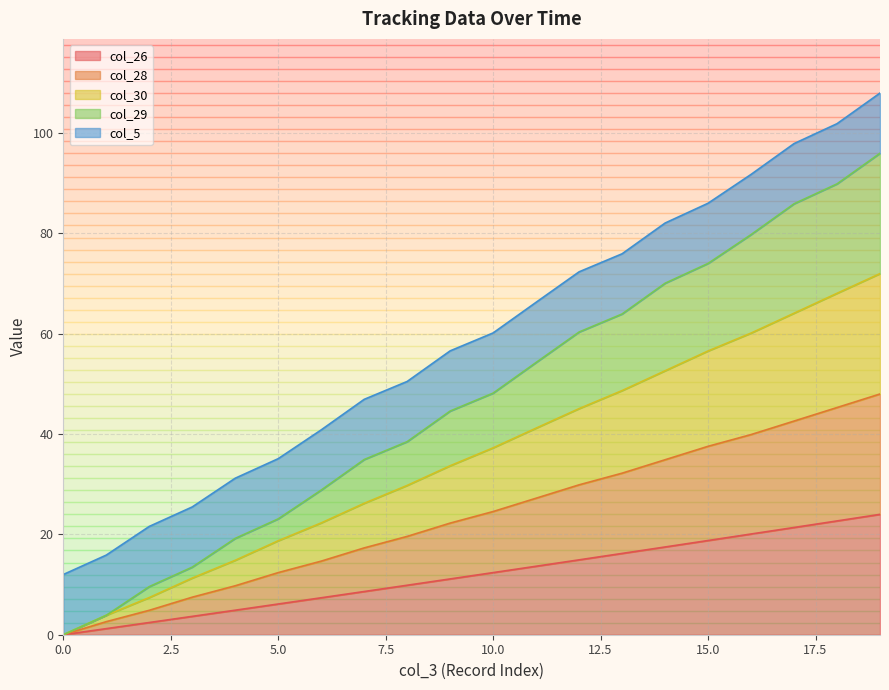

What are all the series names shown in the legend?

col_26, col_28, col_30, col_29, col_5